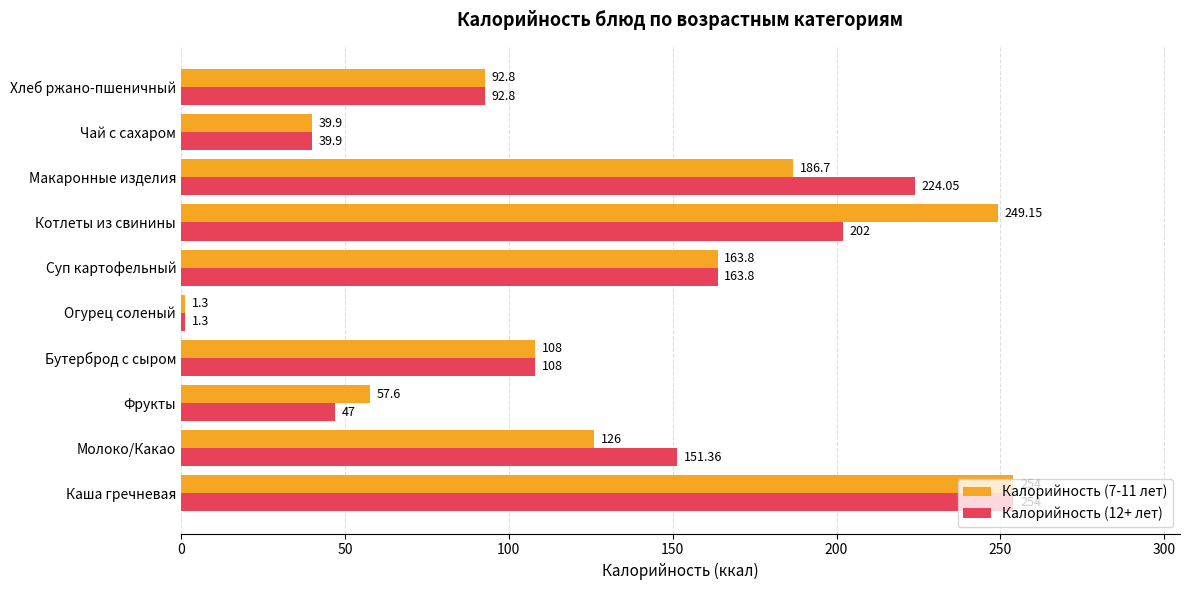

Which series has the largest total across all categories?

Калорийность (12+ лет)